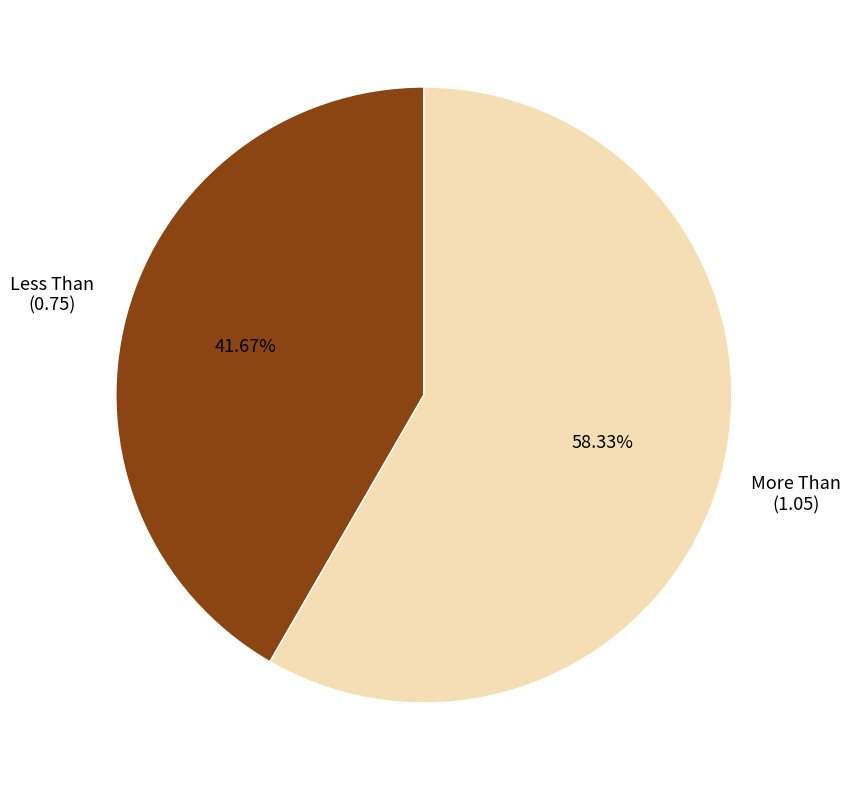

Is there any slice that represents more than half of the pie?

Yes